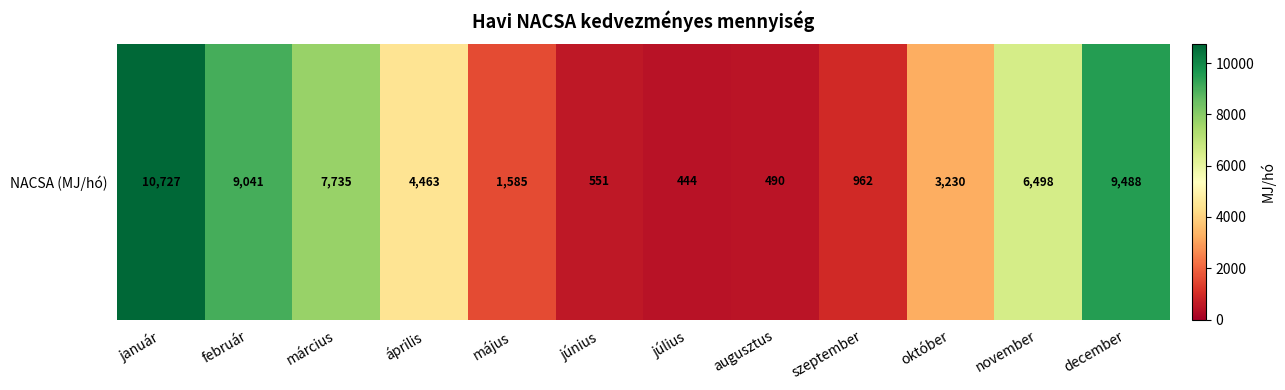

True or false: the data shows 6498.1 at november.

True